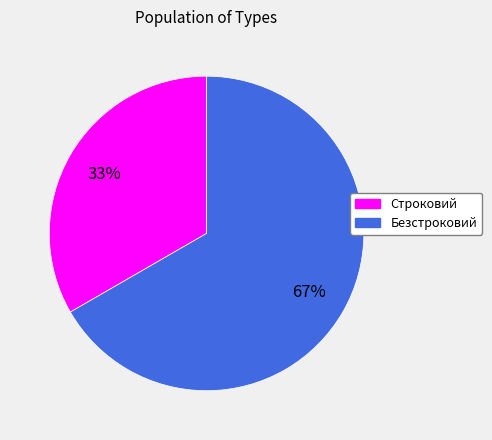

What percentage is the Строковий slice, to the nearest percent?

33%